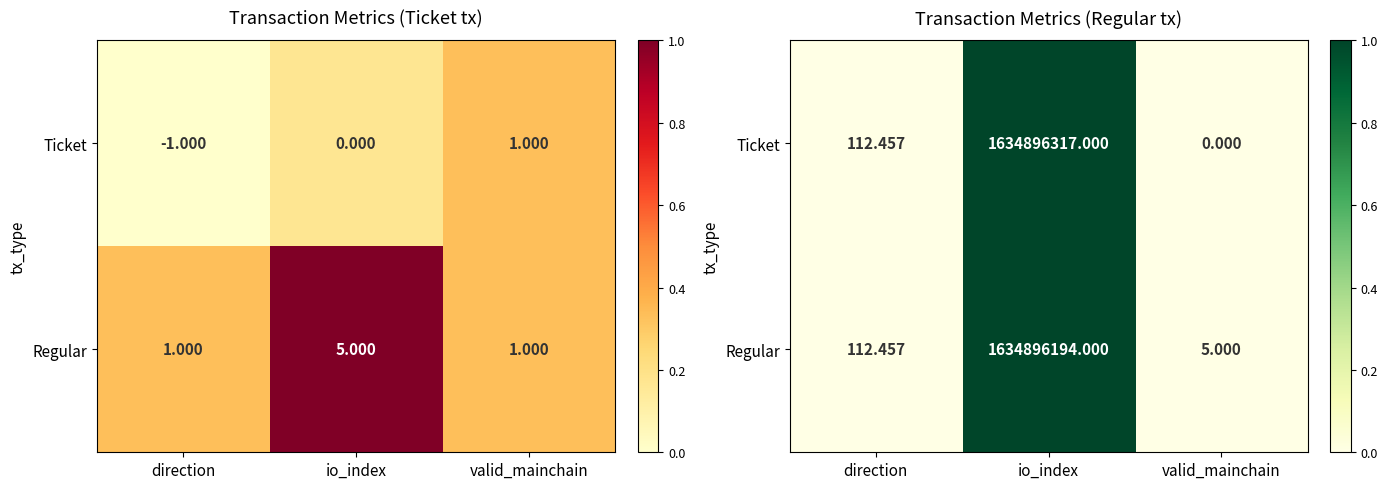

Is it true that Ticket equals 0.0 at valid_mainchain?

True